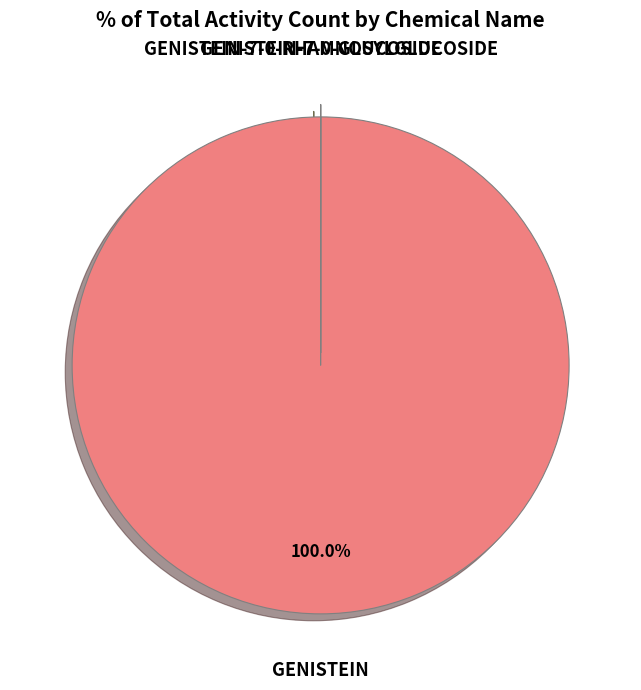

Does any single category account for the majority?

Yes